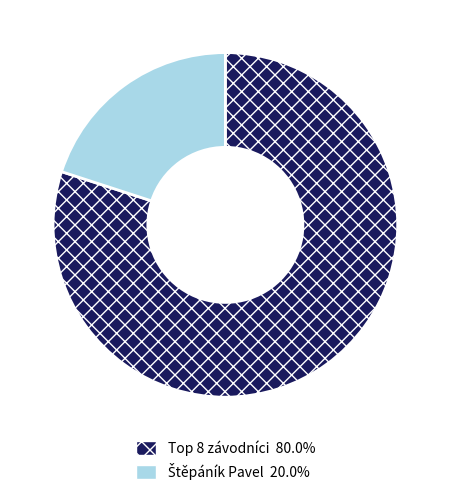

Is there any slice that represents more than half of the pie?

Yes